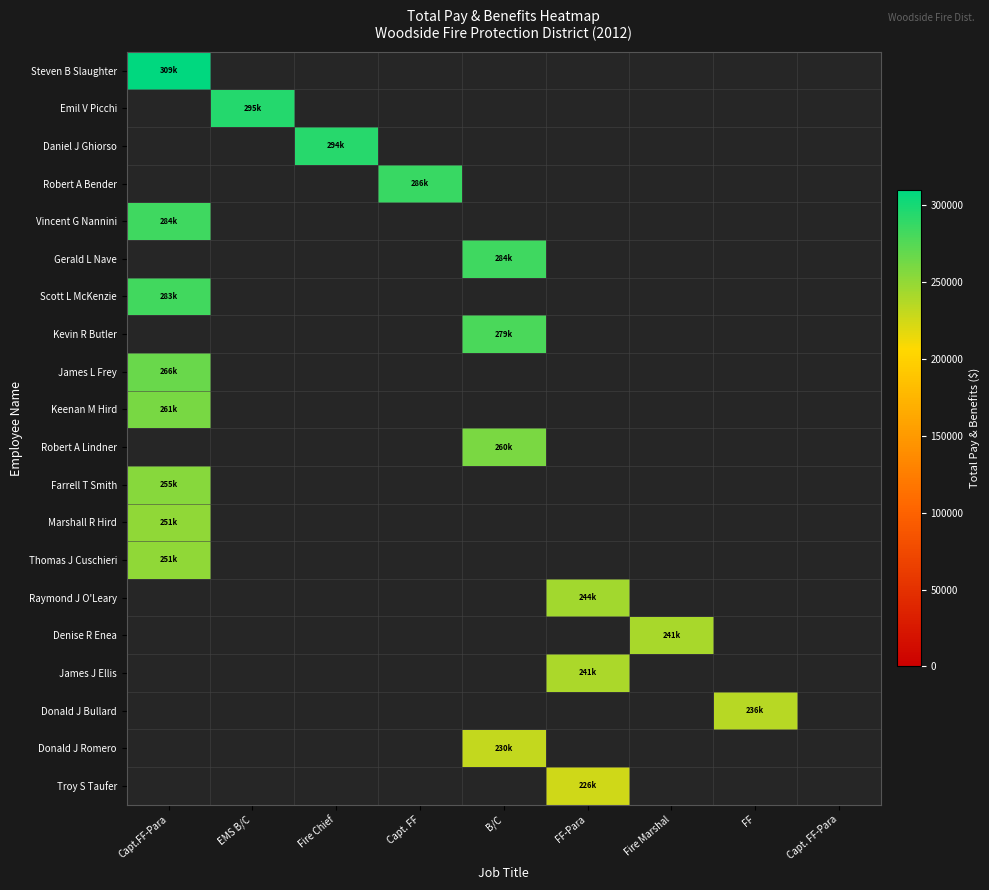

Which has a higher value, Capt. FF or Fire Chief?

Fire Chief